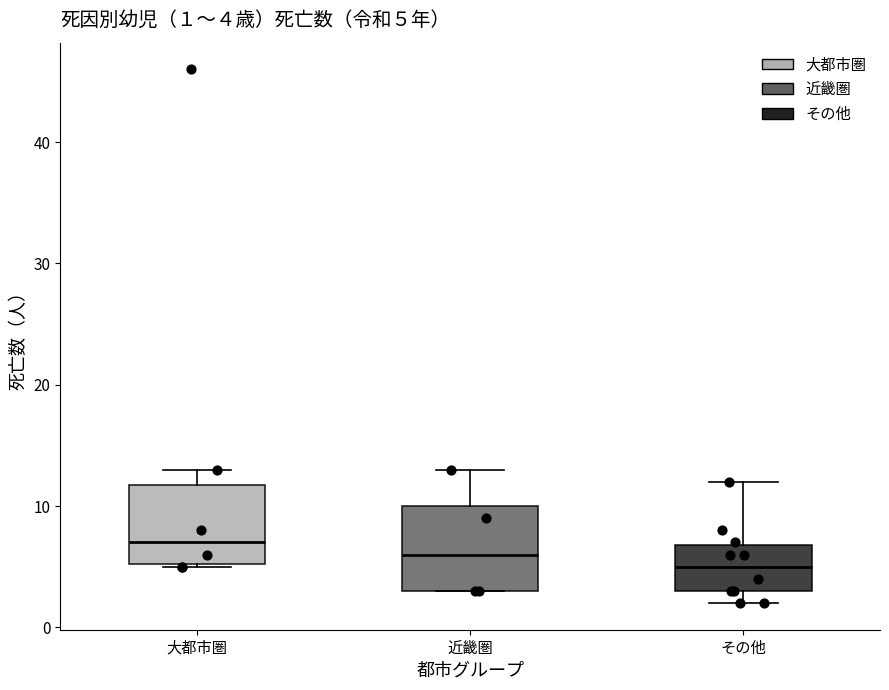

Which box's median line is the highest?

大都市圏